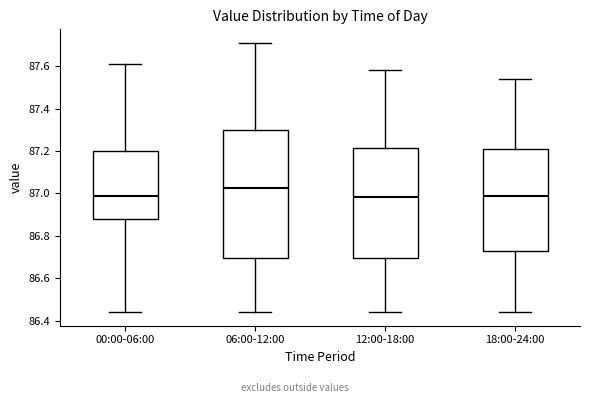

Which box is the tallest, from its lower edge to its upper edge?

06:00-12:00